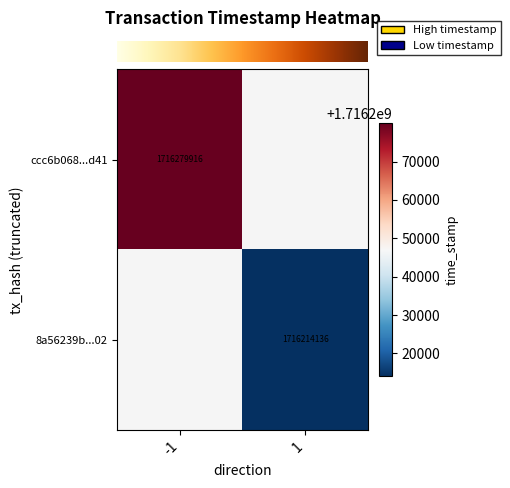

Which label corresponds to the largest value in the chart?

-1